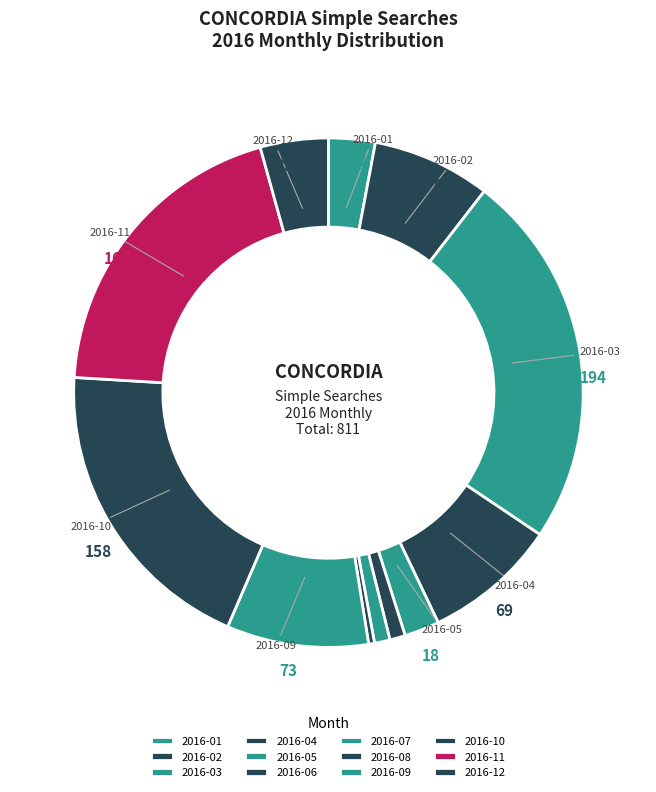

To the nearest percent, what is the average slice percentage?

8%